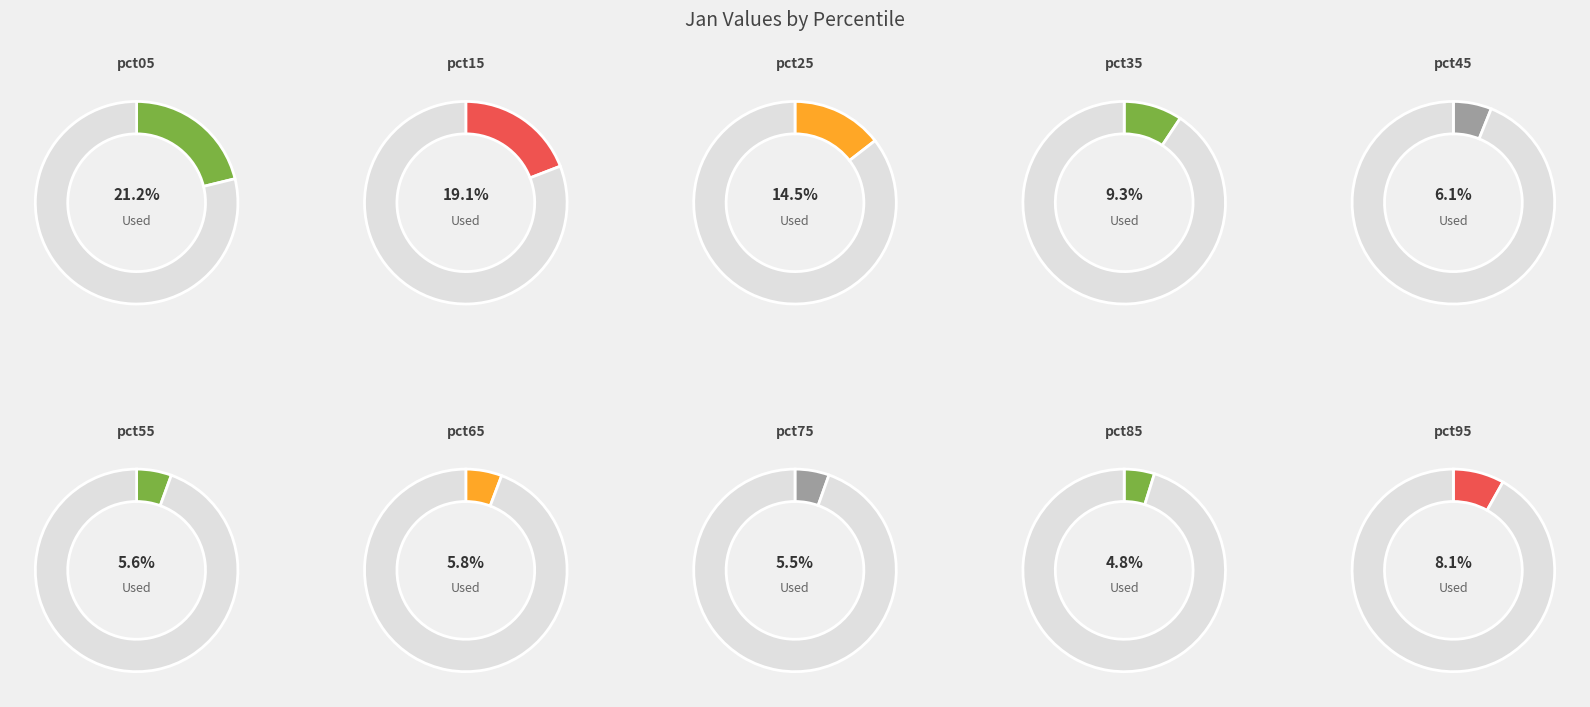

Rank the categories by value from lowest to highest.

pct85, pct75, pct55, pct65, pct45, pct95, pct35, pct25, pct15, pct05